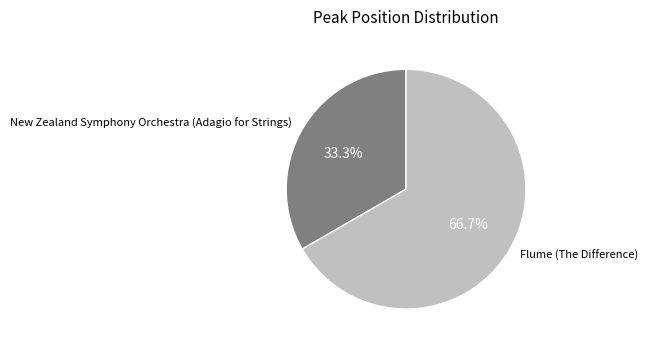

Which category accounts for the majority?

Flume (The Difference)